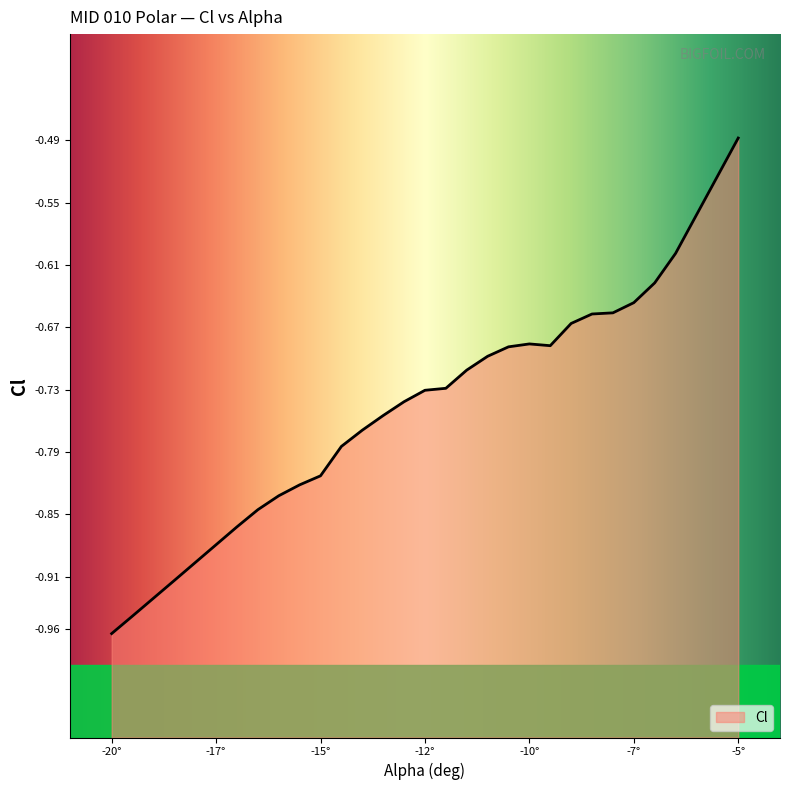

At which label is the value closest to 0?

-5°